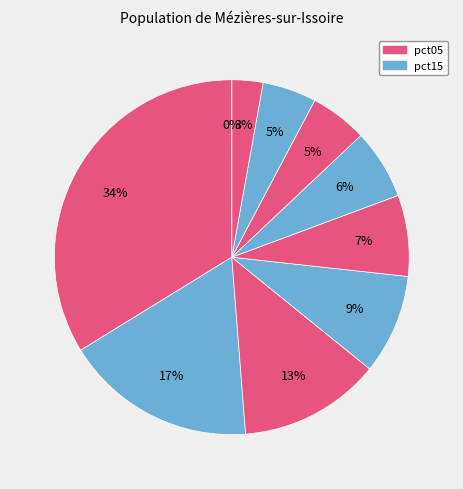

How many segments does this pie chart have?

10